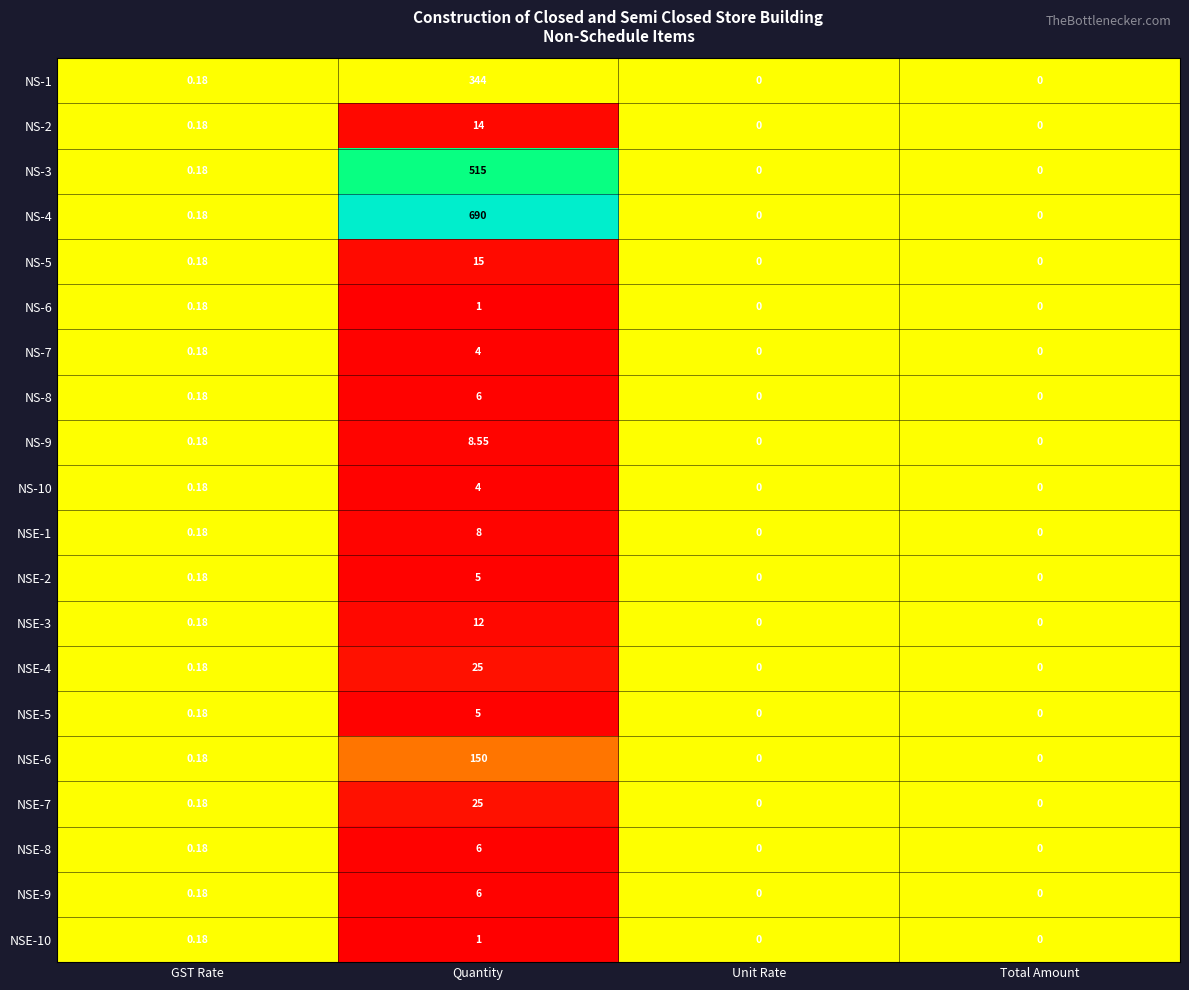

How many positive values does the NS-2 series have?

2